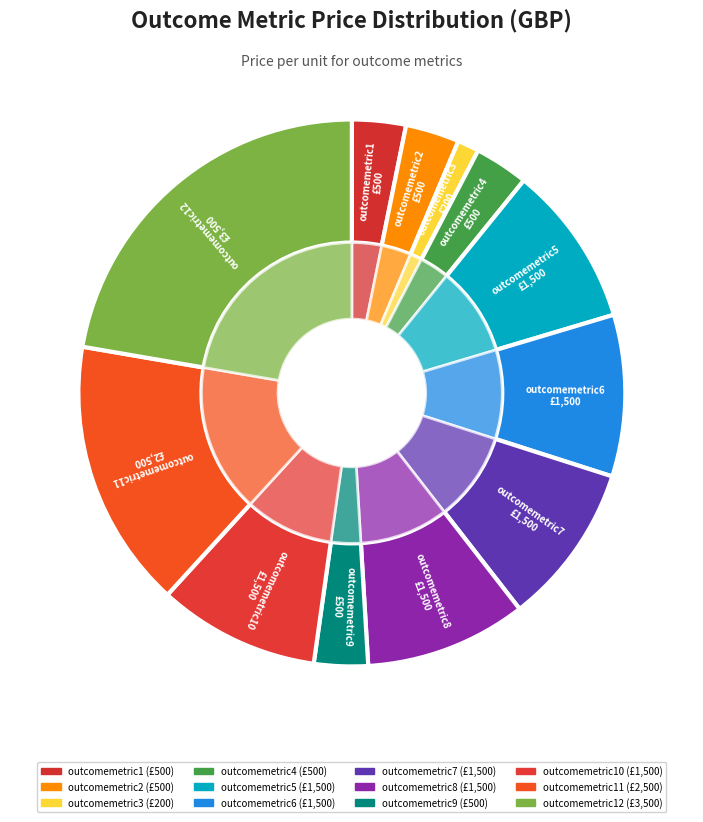

Which category has the biggest portion of the pie?

outcomemetric12